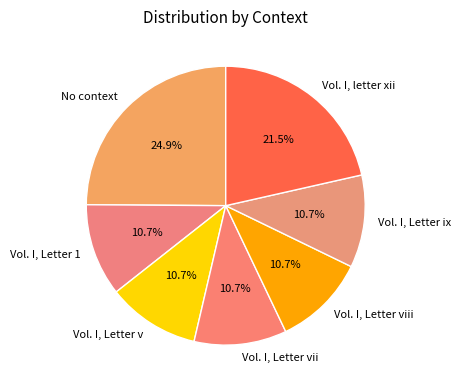

To the nearest percent, what is the difference between the largest and smallest slice percentages?

14%